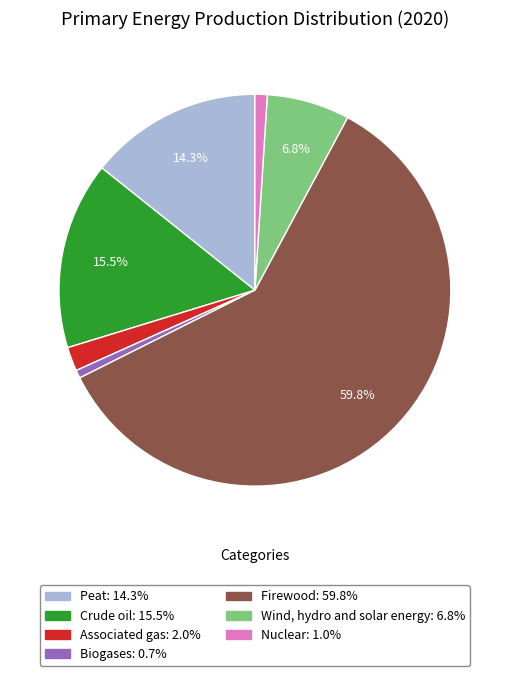

Which category has the biggest portion of the pie?

Firewood